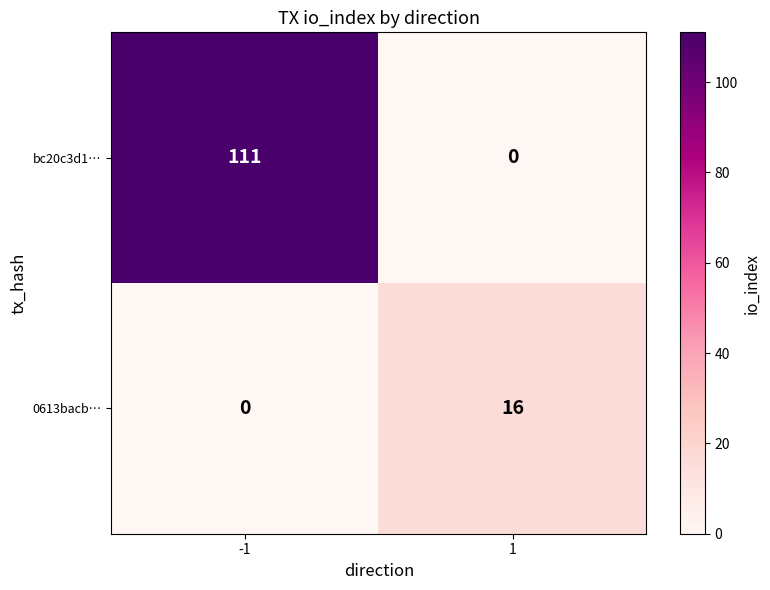

At which category is the sum across all series the highest?

-1